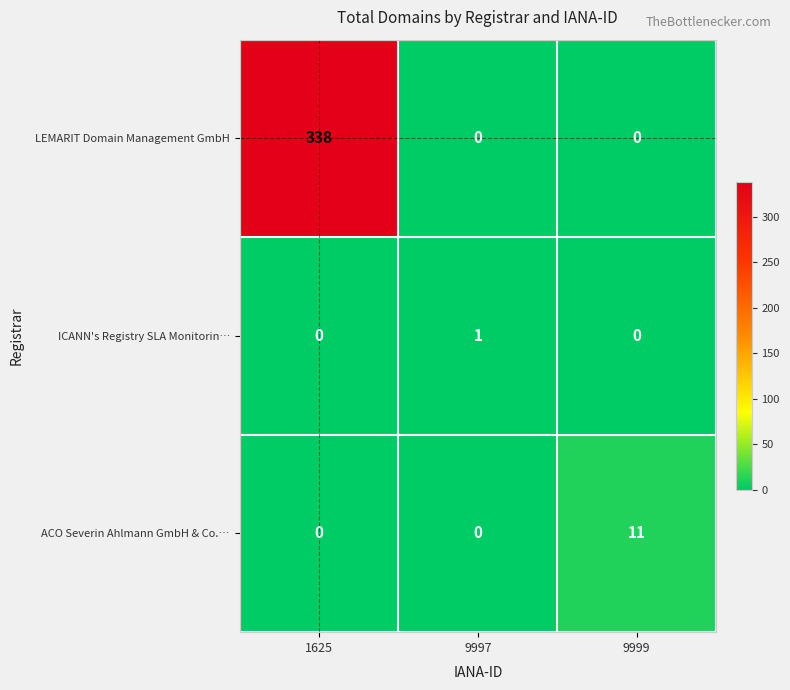

What is the difference between the maximum and minimum values in the ACO Severin Ahlmann GmbH & Co.… series?

11